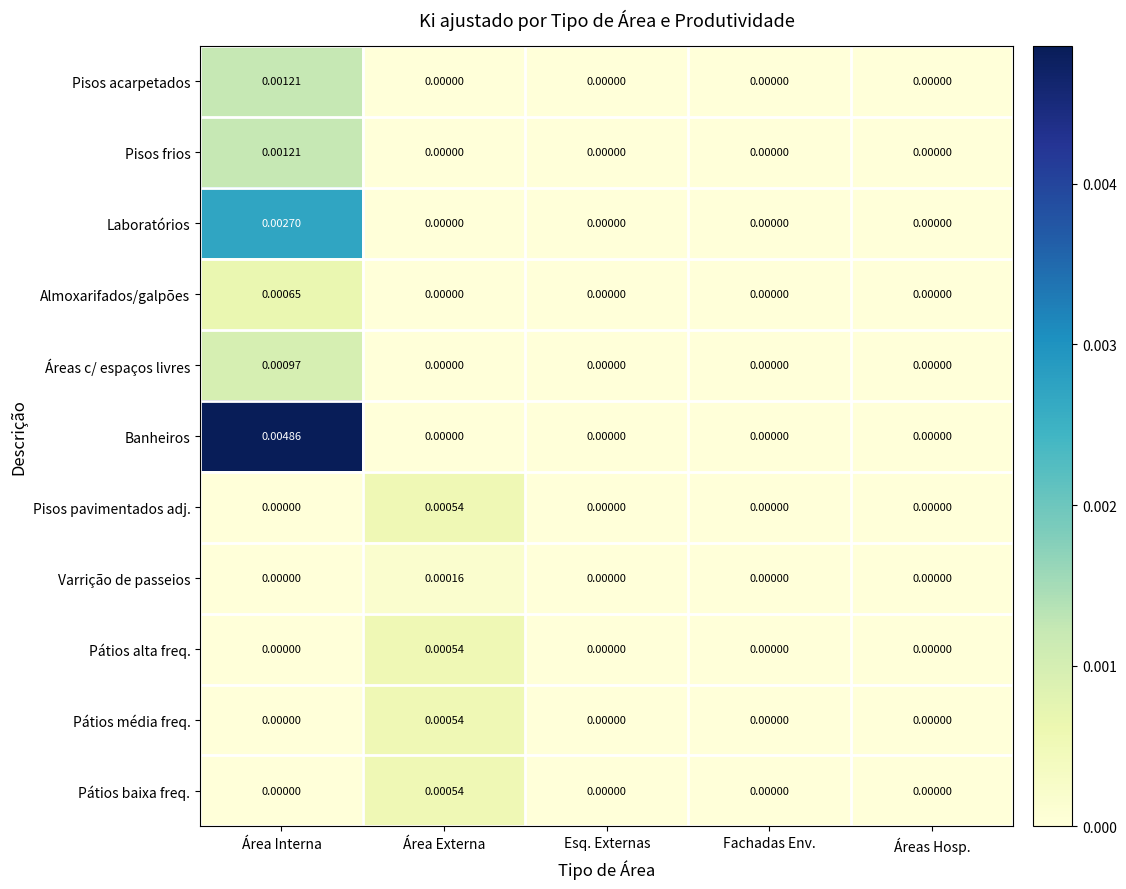

At which category does the chart reach its peak across all series?

Área Interna